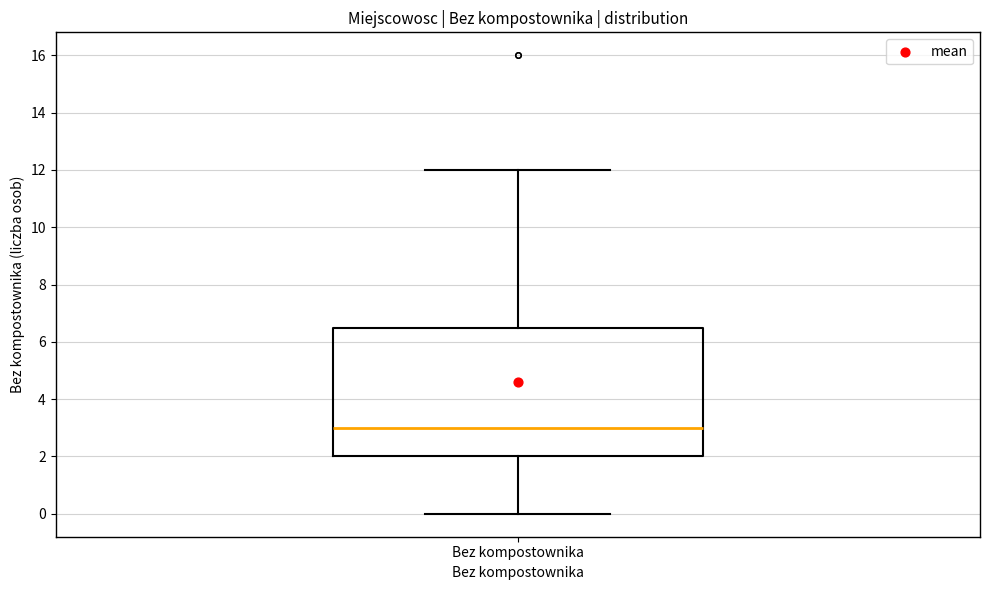

Read this box plot against the y-axis: the position of the median line, the range covered by the box, and the ends of both whiskers. The values are not printed on the chart, so give them approximately, as read against the axis.

median 3.0, box 2.0 to 6.6, whiskers 0.0 to 12.0